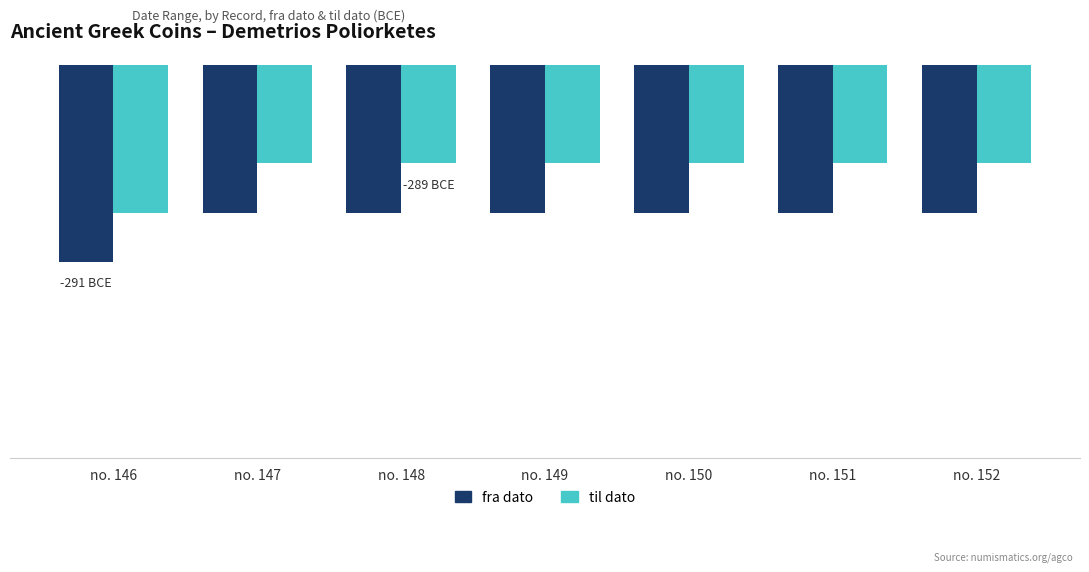

The til dato series shows -197 at no. 150. True or false?

False